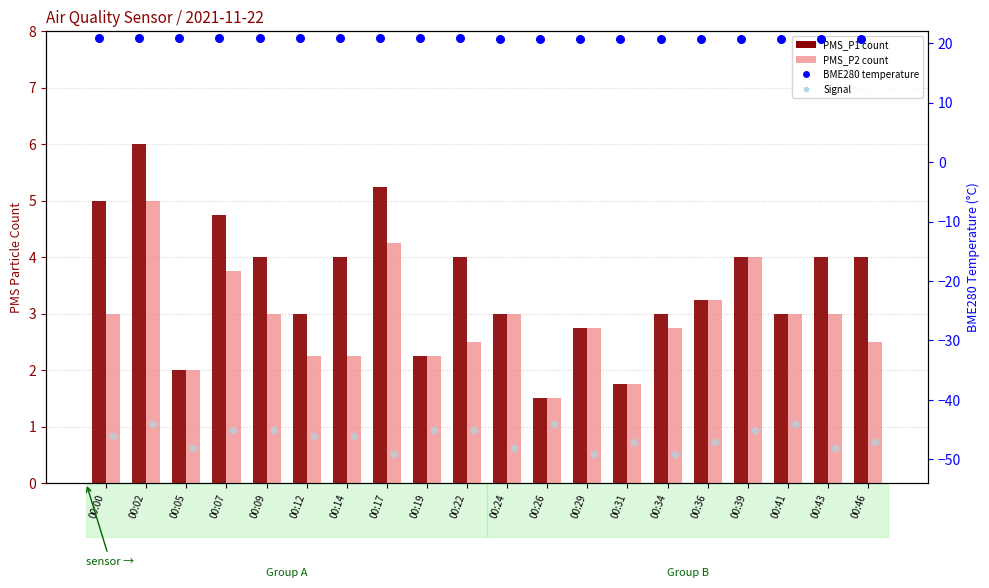

Is the value of PMS_P2 at 00:19 greater than the value of BME280_temperature at 00:09?

No